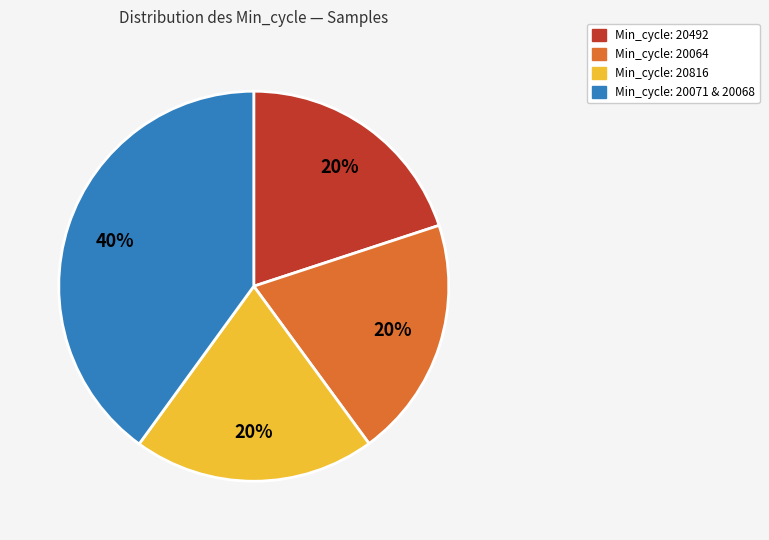

Does any single category account for the majority?

No